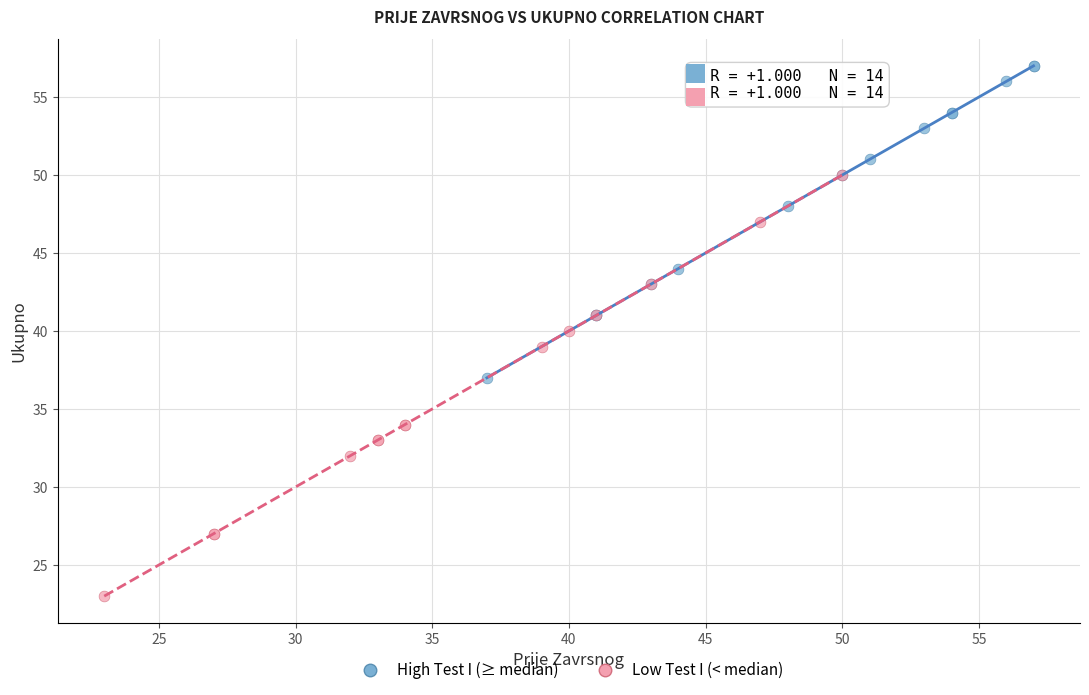

Which series contains the highest Y value?

High Test I (≥ median)